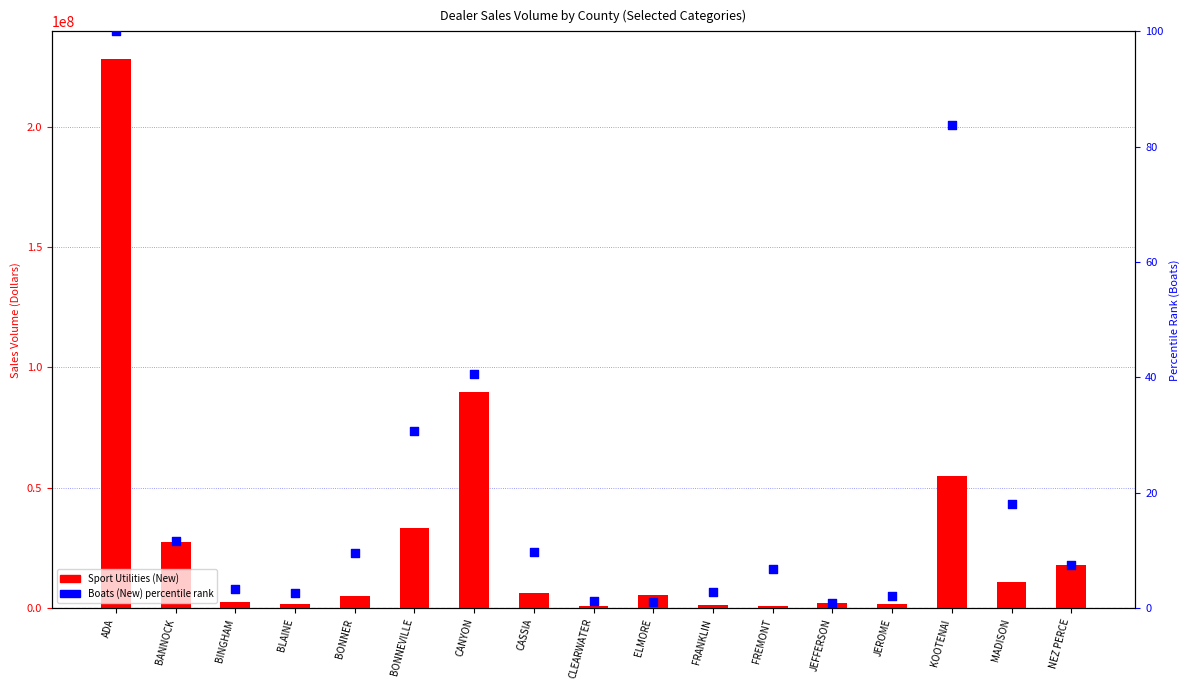

What is the total value across all series at FRANKLIN?

1435977.9